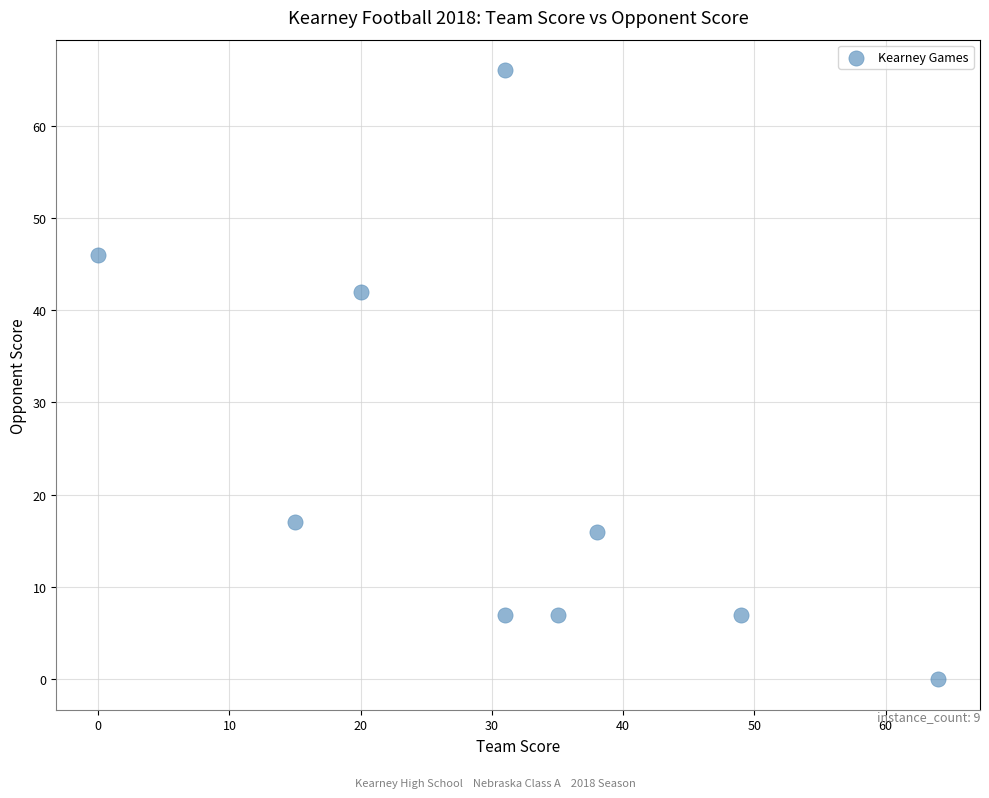

What Y value in the scatter plot is closest to 33?

42